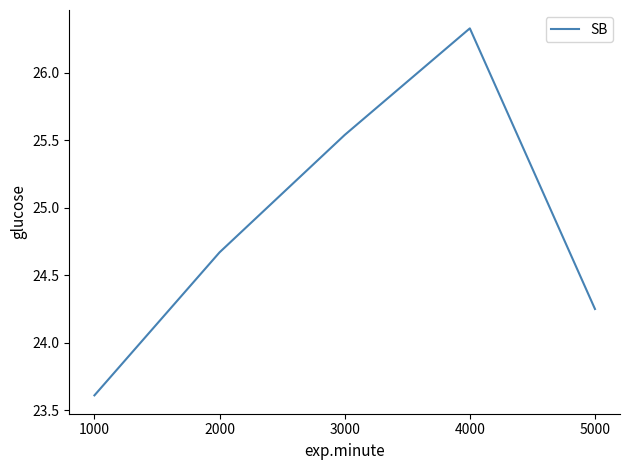

Read the value at 1000.

23.6